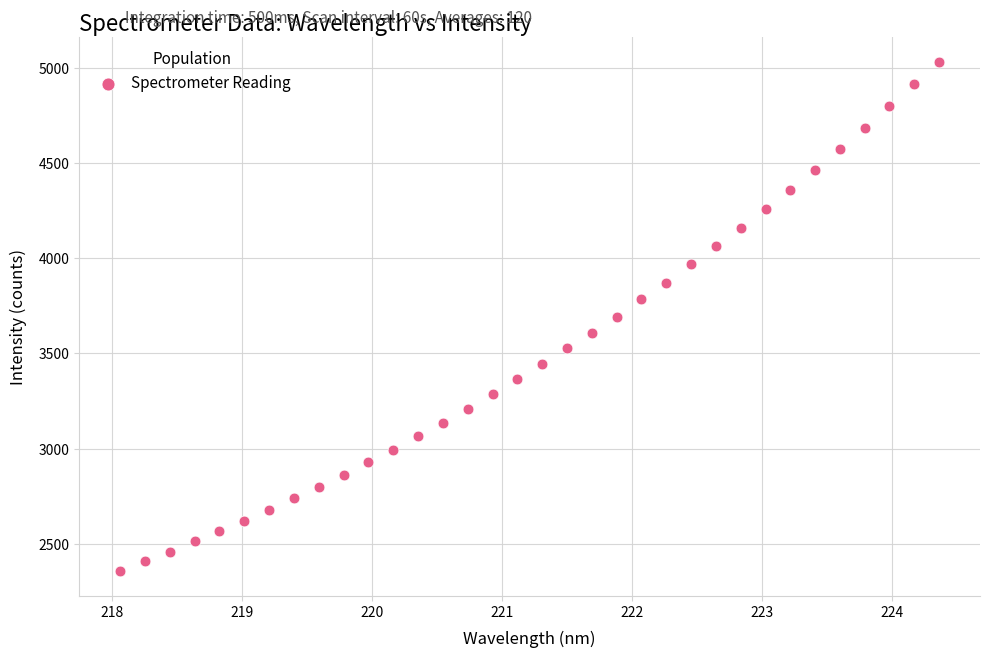

What is the range of X values (max minus min)?

6.3